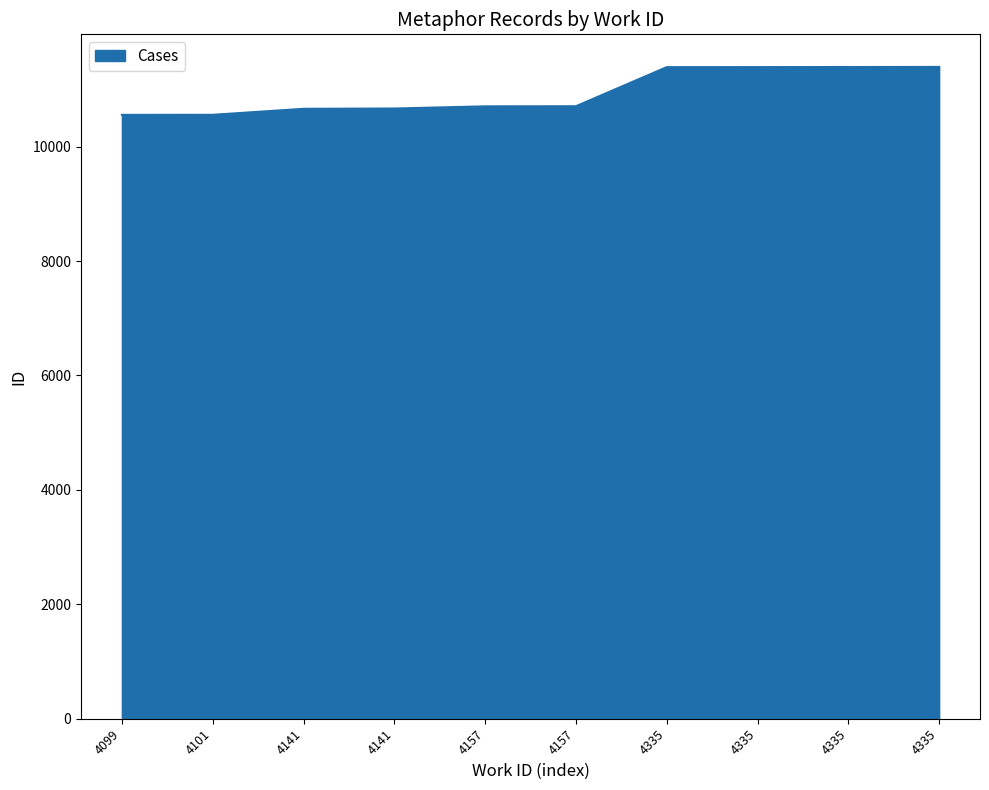

The value at 4141 is 15173. True or false?

False